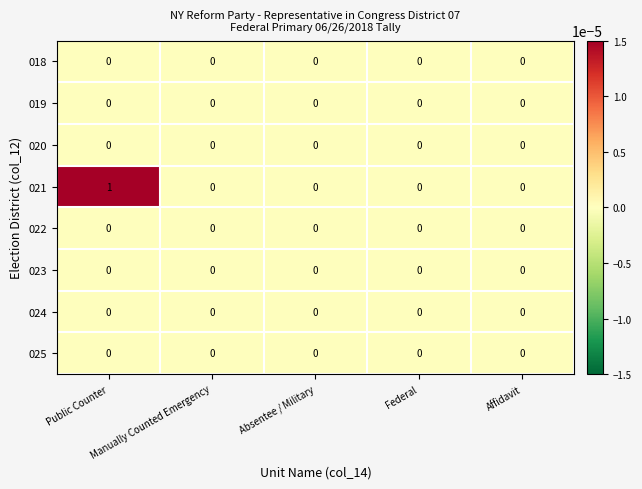

Which series has the largest total across all categories?

021